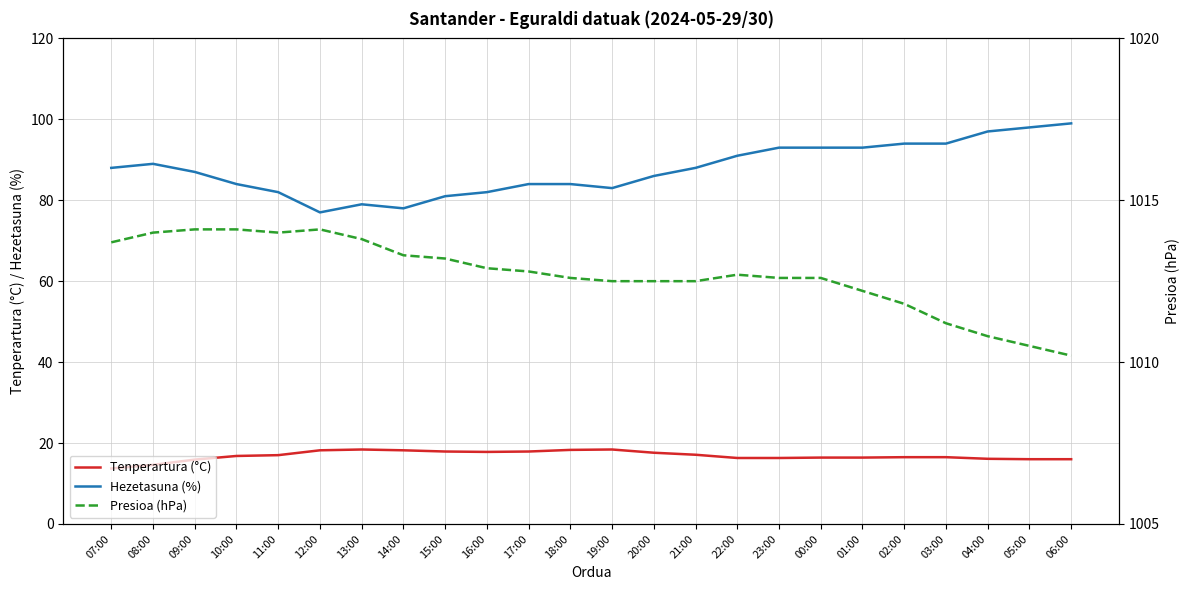

Is the value of Presioa (hPa) at 17:00 greater than the value of Hezetasuna (%) at 09:00?

Yes